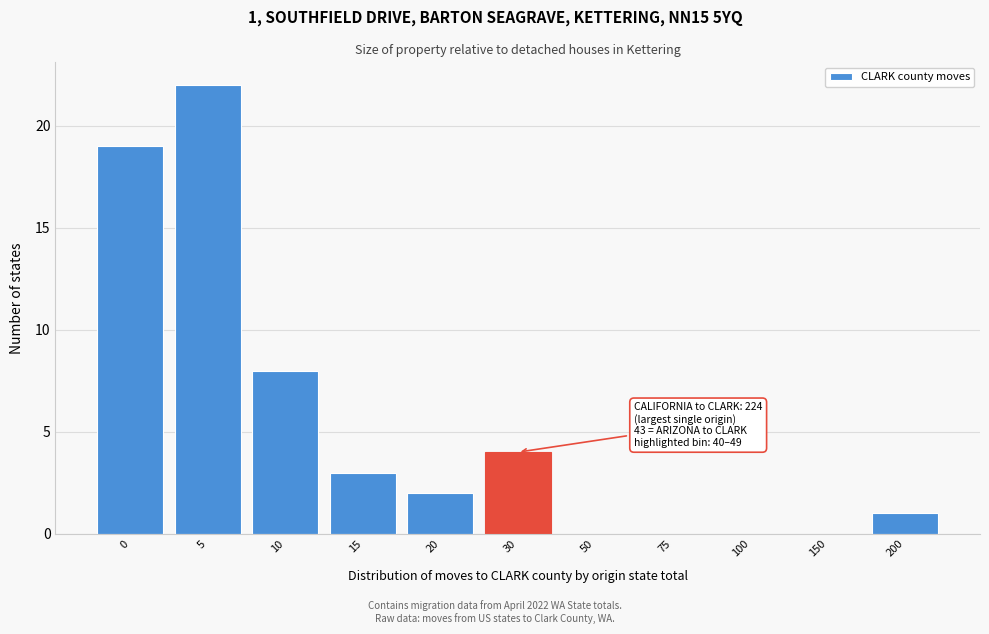

Reading right to left, what are all the values shown in this chart?

200=1	150=0	100=0	75=0	50=0	30=4	20=2	15=3	10=8	5=22	0=19